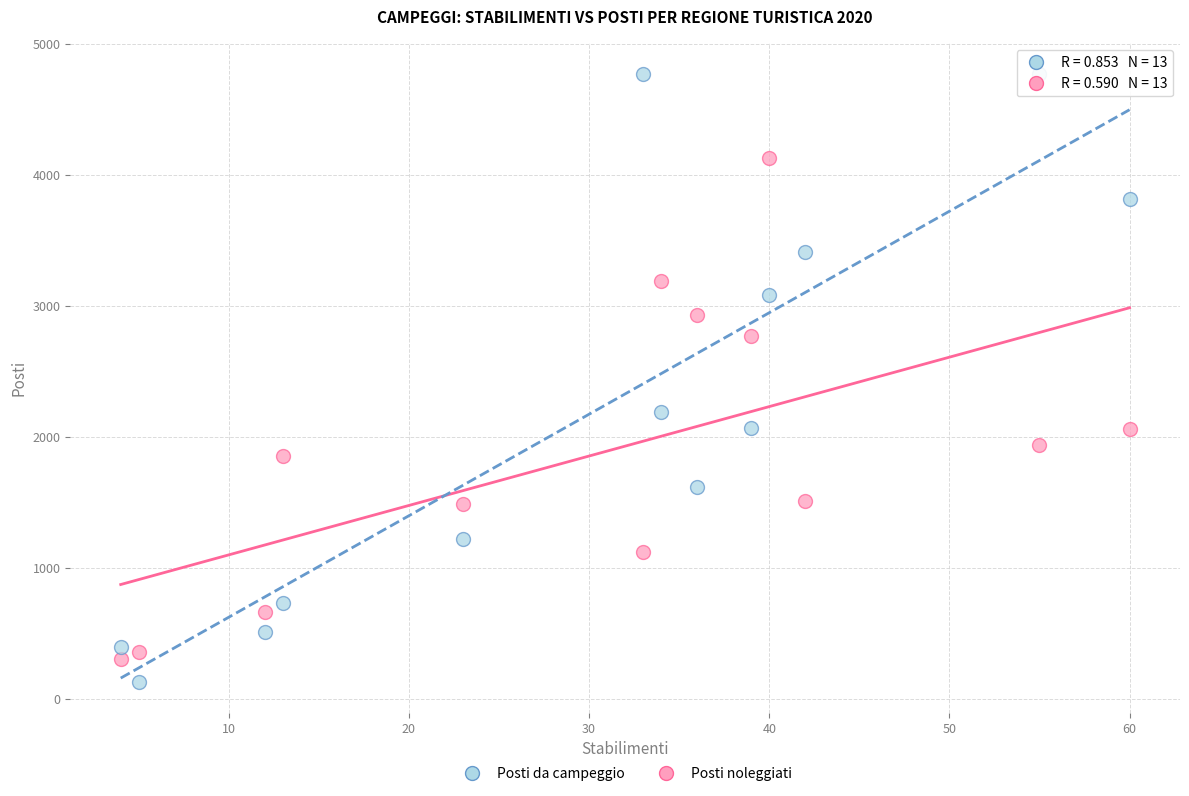

Which series contains the lowest Y value?

Posti da campeggio